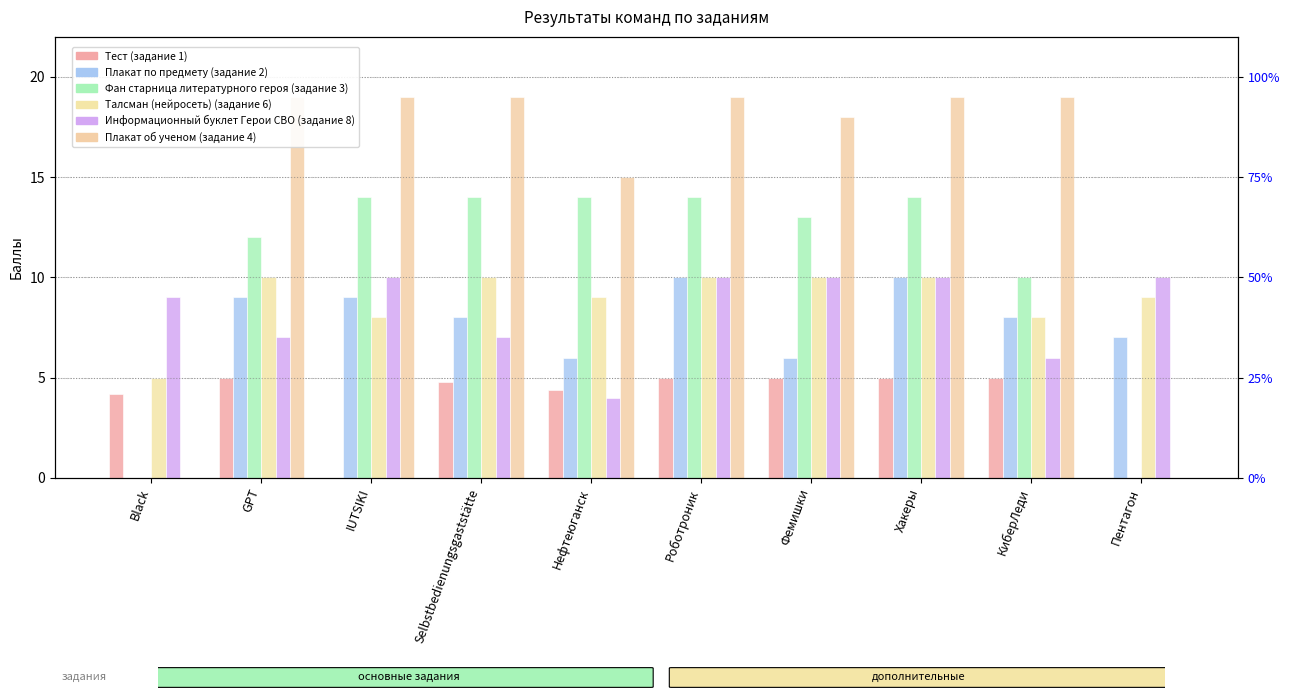

What position from the left is Нефтеюганск?

5